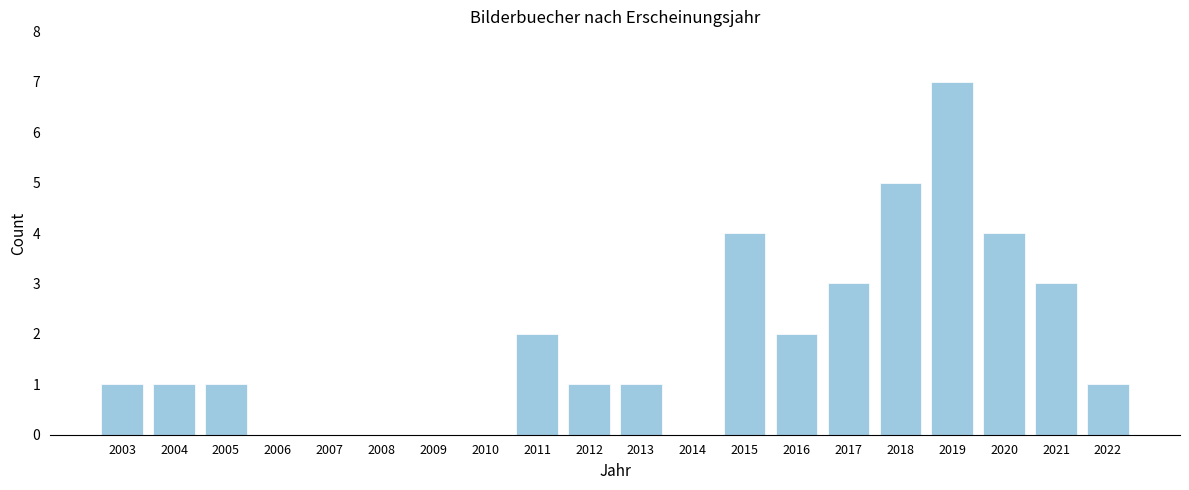

Reading right to left, transcribe all the data shown in this chart.

2022=1	2021=3	2020=4	2019=7	2018=5	2017=3	2016=2	2015=4	2014=0	2013=1	2012=1	2011=2	2010=0	2009=0	2008=0	2007=0	2006=0	2005=1	2004=1	2003=1